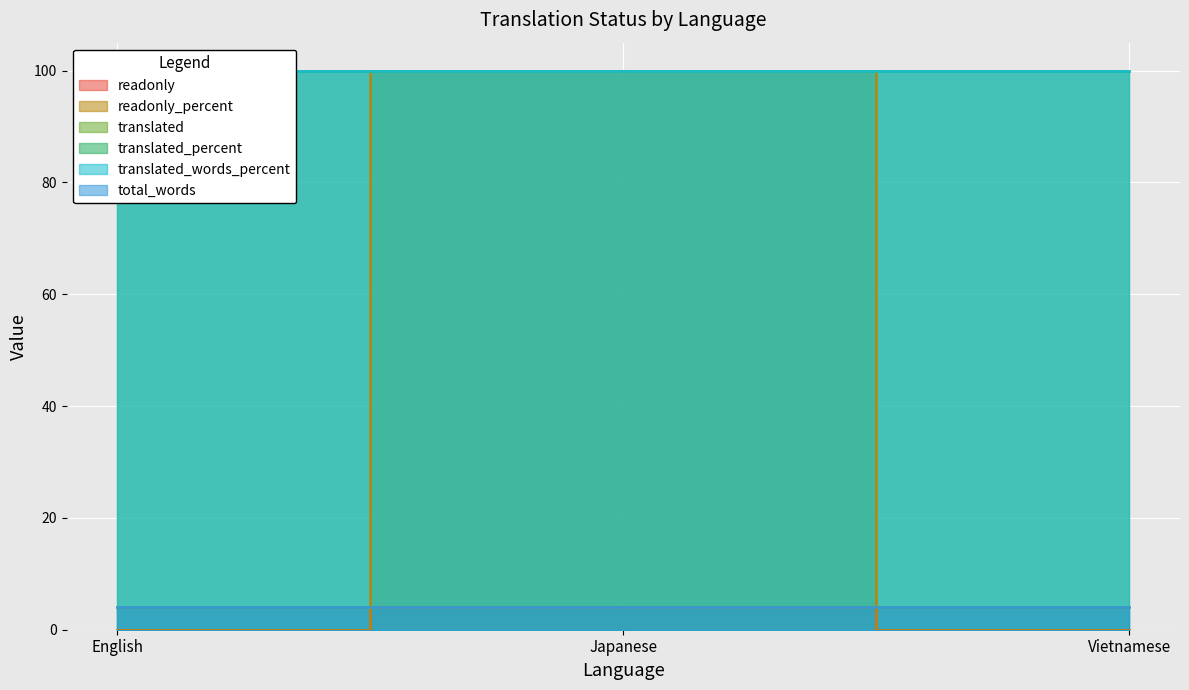

The translated_percent series shows 100 at Japanese. True or false?

True